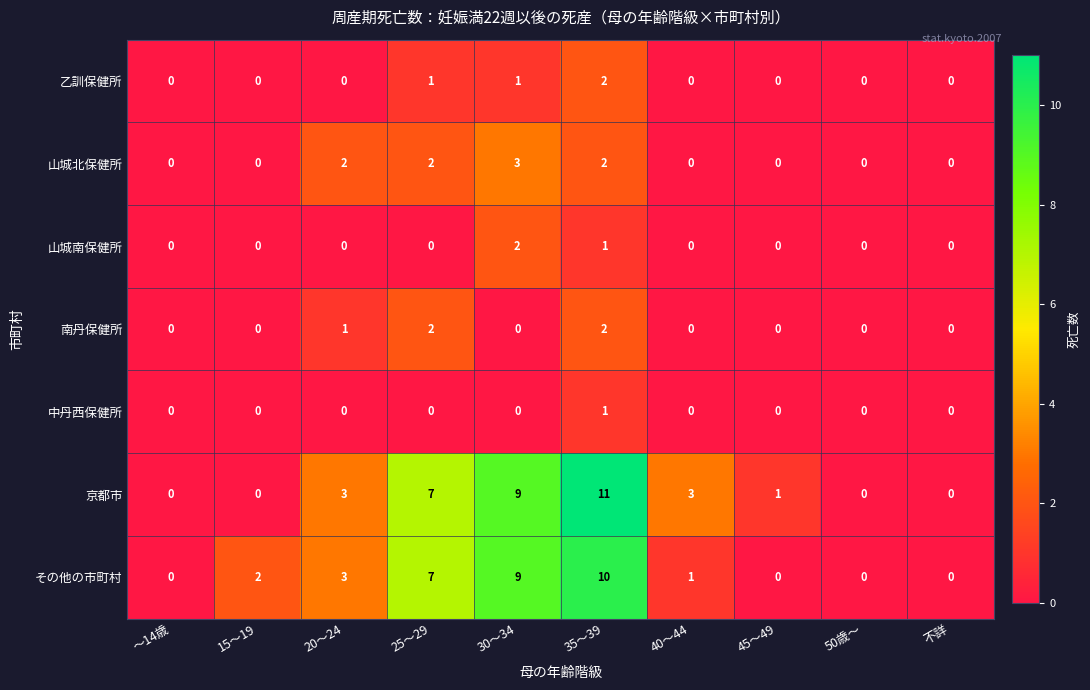

Is the value of 京都市 at 15～19 greater than the value of 山城北保健所 at 20～24?

No